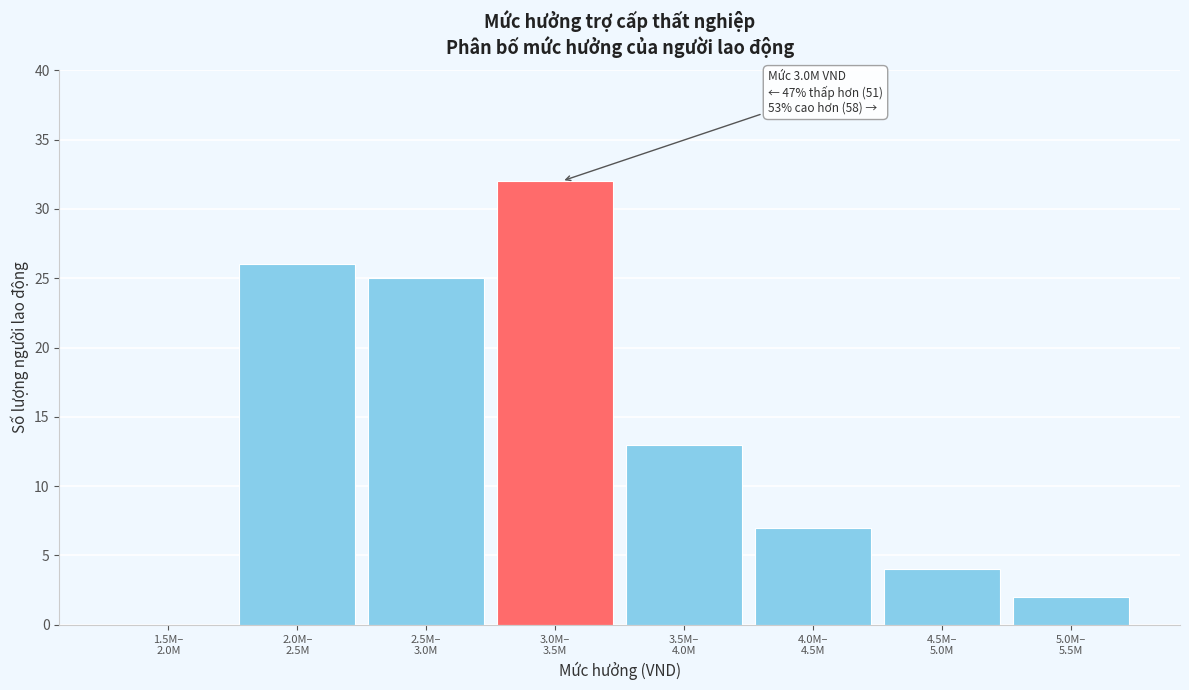

What is the sum of all values?

109